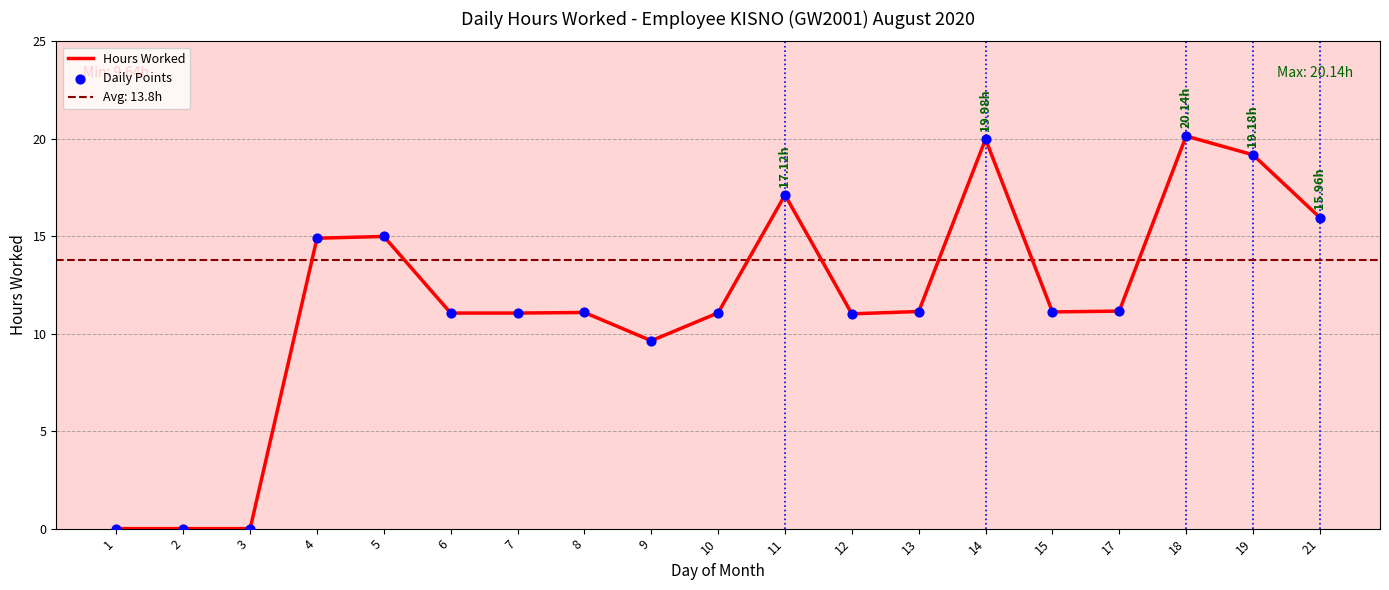

Which series reaches the maximum Y coordinate?

Hours Worked